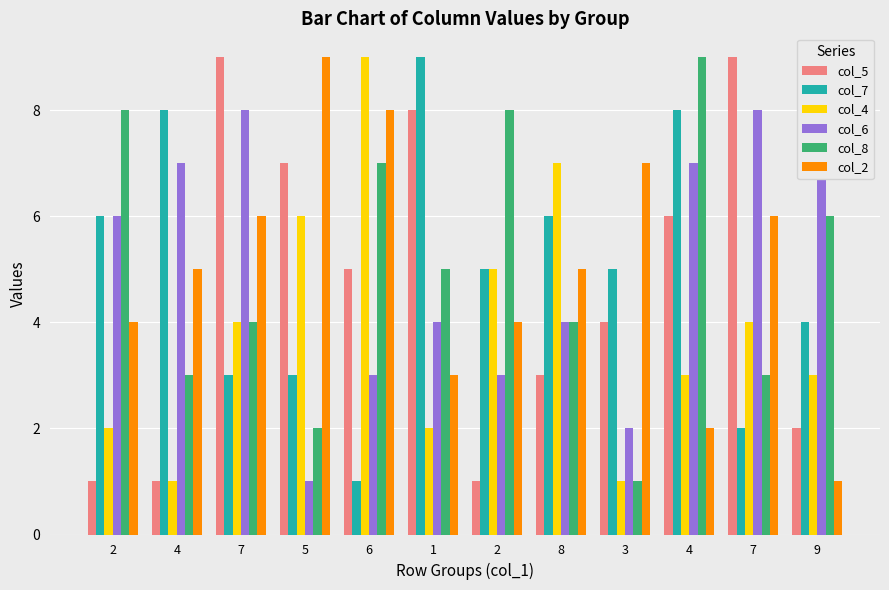

Reading left to right, list all the values displayed in this chart.

col_5: 1	1	9	7	5	8	1	3	4	6	9	2
col_7: 6	8	3	3	1	9	5	6	5	8	2	4
col_4: 2	1	4	6	9	2	5	7	1	3	4	3
col_6: 6	7	8	1	3	4	3	4	2	7	8	9
col_8: 8	3	4	2	7	5	8	4	1	9	3	6
col_2: 4	5	6	9	8	3	4	5	7	2	6	1